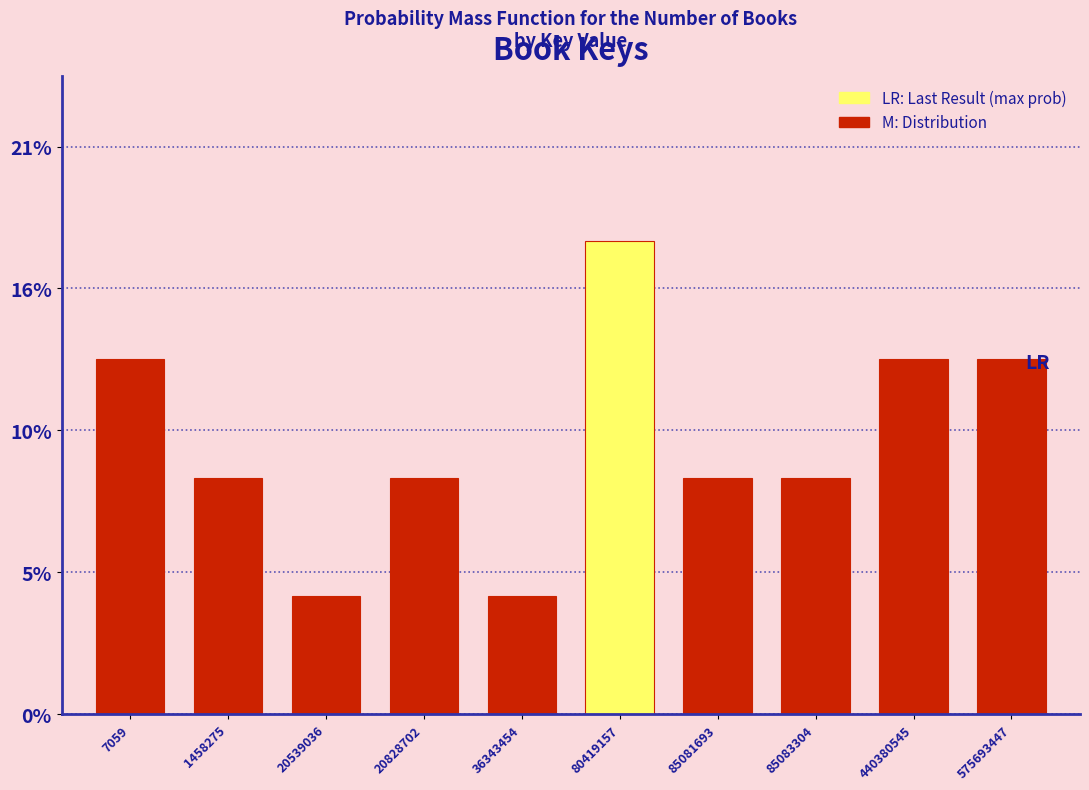

Does the chart contain any negative values?

No